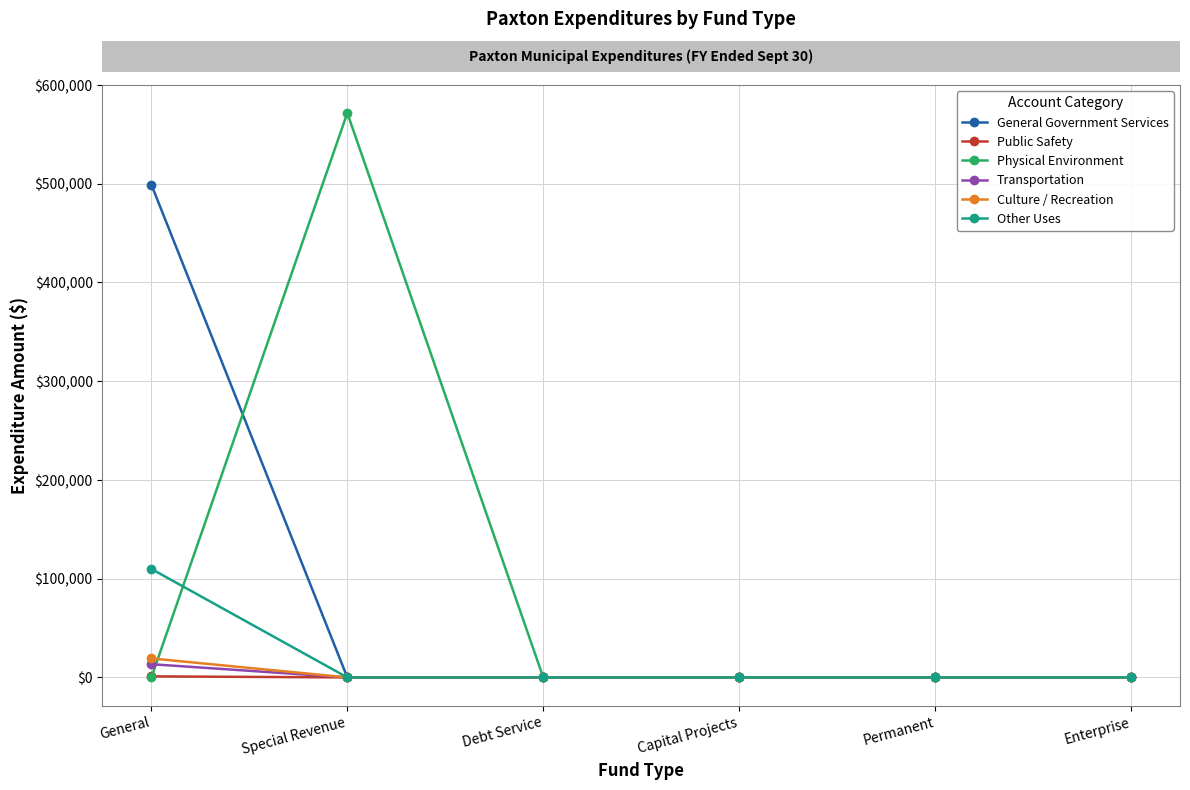

What is the sum of all Other Uses values?

109847